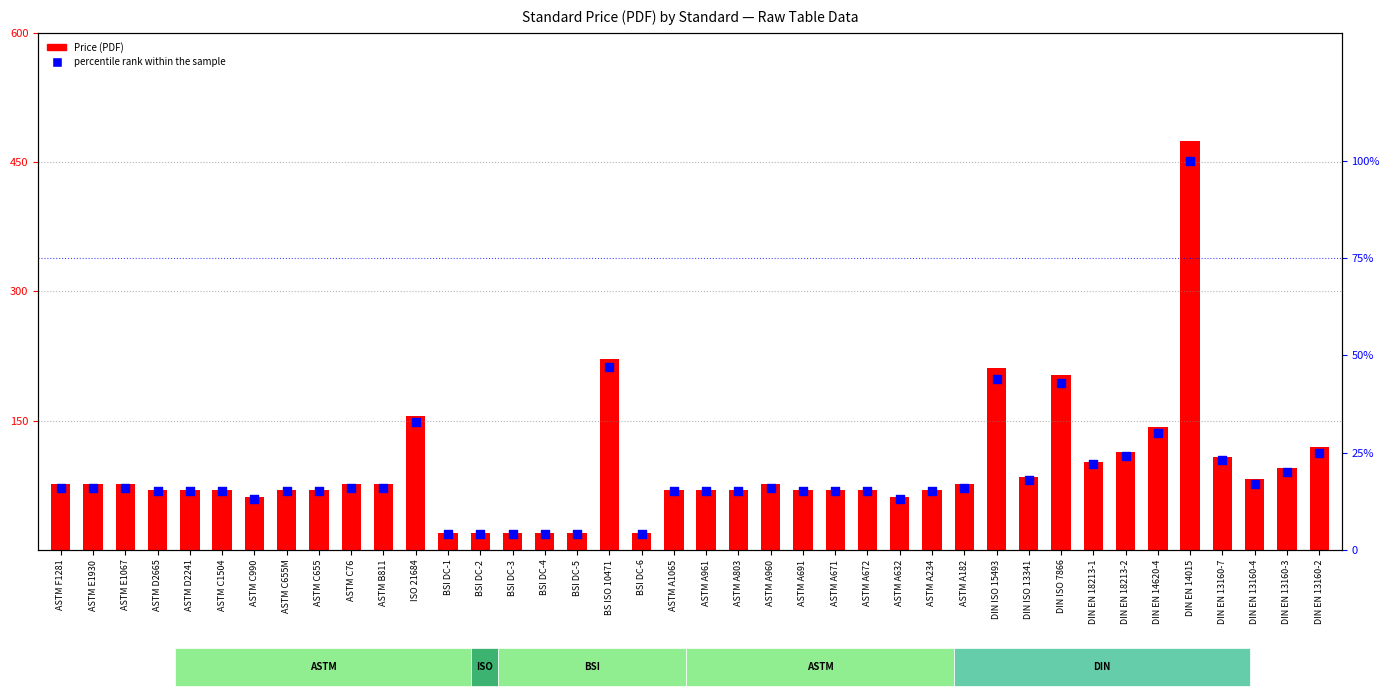

What are all the series names shown in the legend?

Price (PDF), percentile rank within the sample